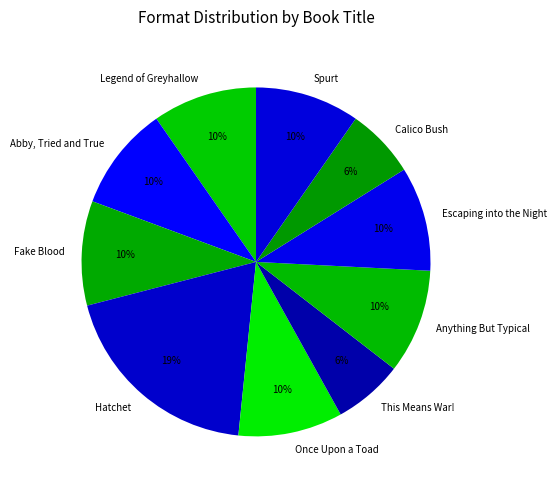

Is it true that Escaping into the Night is 10% of the pie?

True